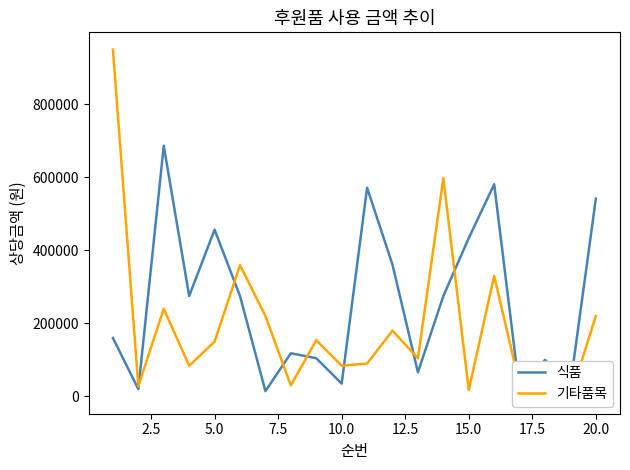

Is this an area chart (filled region under the line)?

No